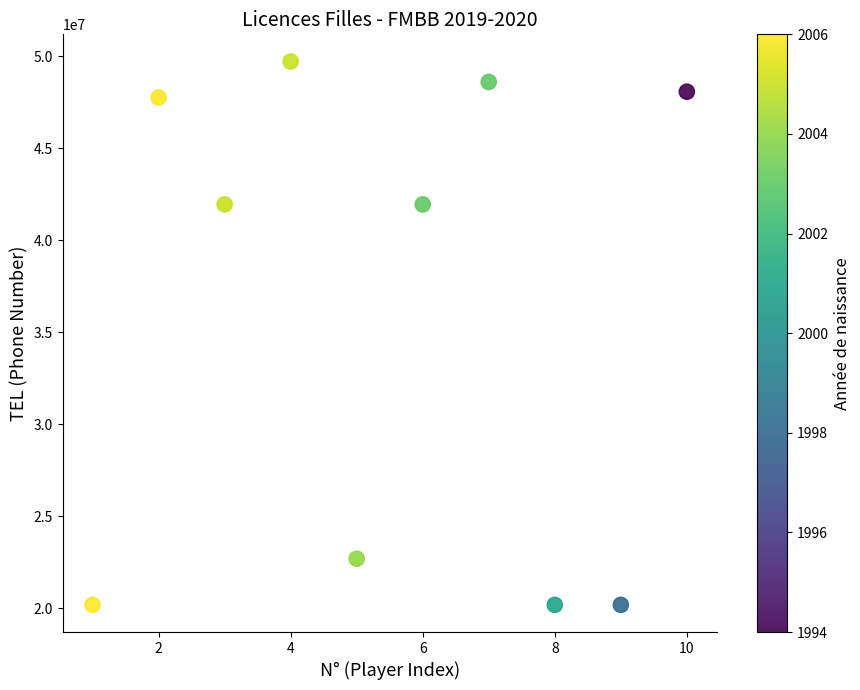

What is the average X value?

6